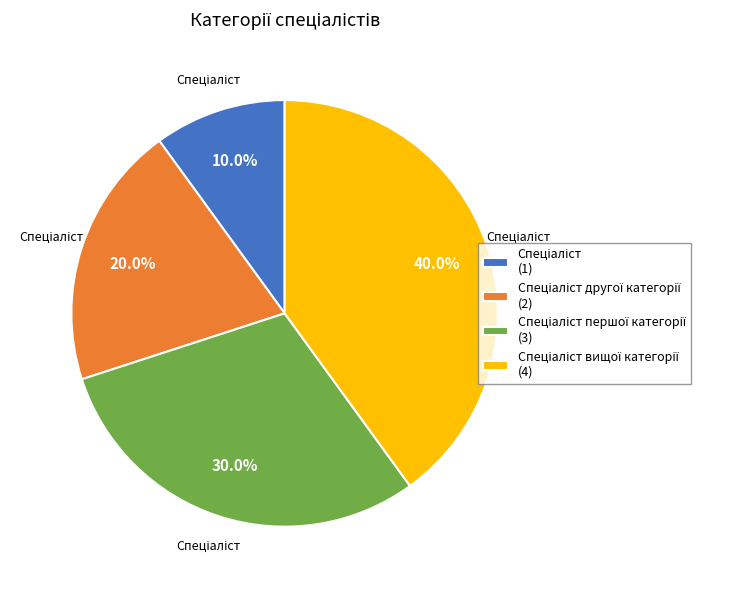

Is there a majority slice in this chart?

No